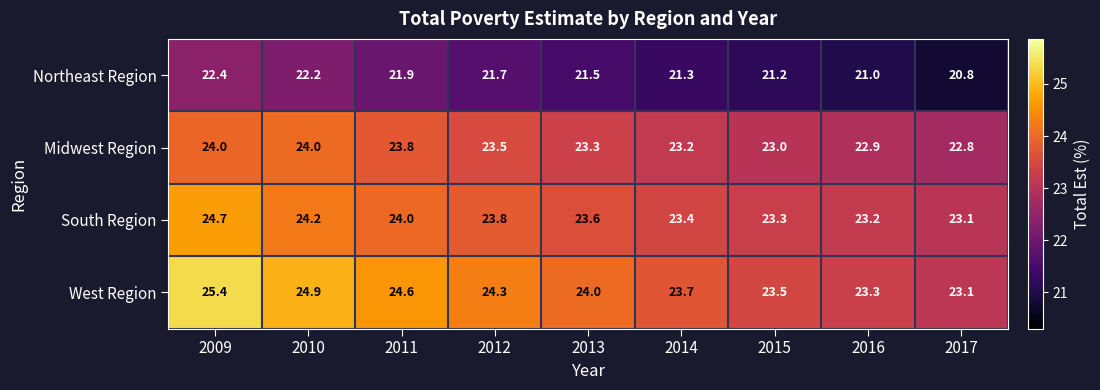

What is the sum of all West Region values?

216.8